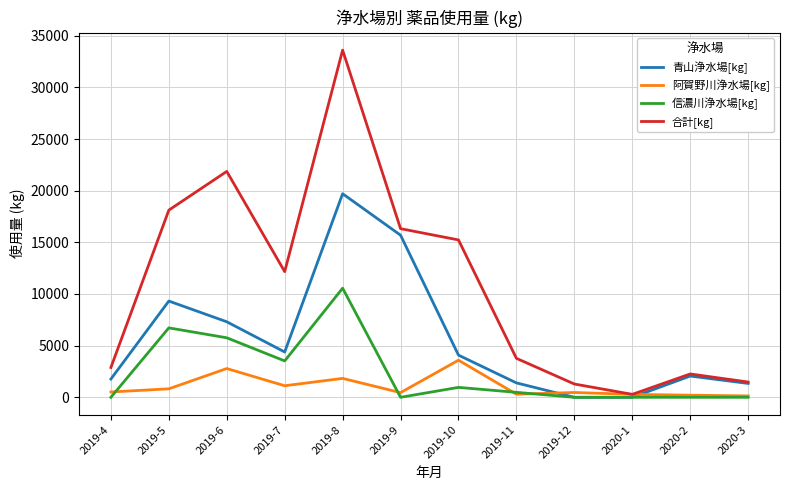

The value of 青山浄水場[kg] at 2020-1 is 0. True or false?

True